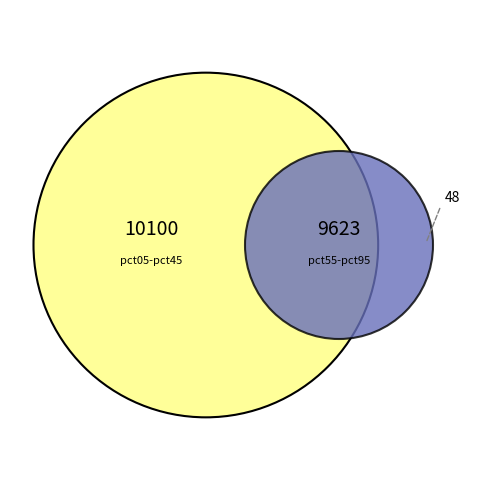

True or false: pct25 accounts for 1% of the total.

False